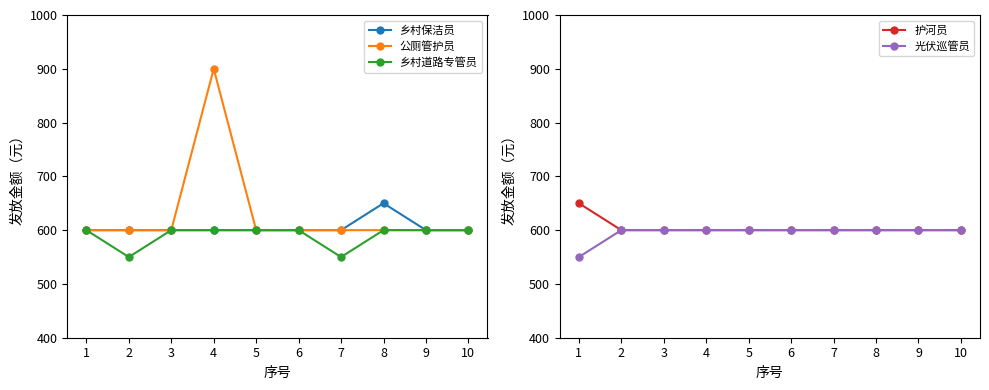

True or false: 护河员 has a value of 1029 at 2.

False